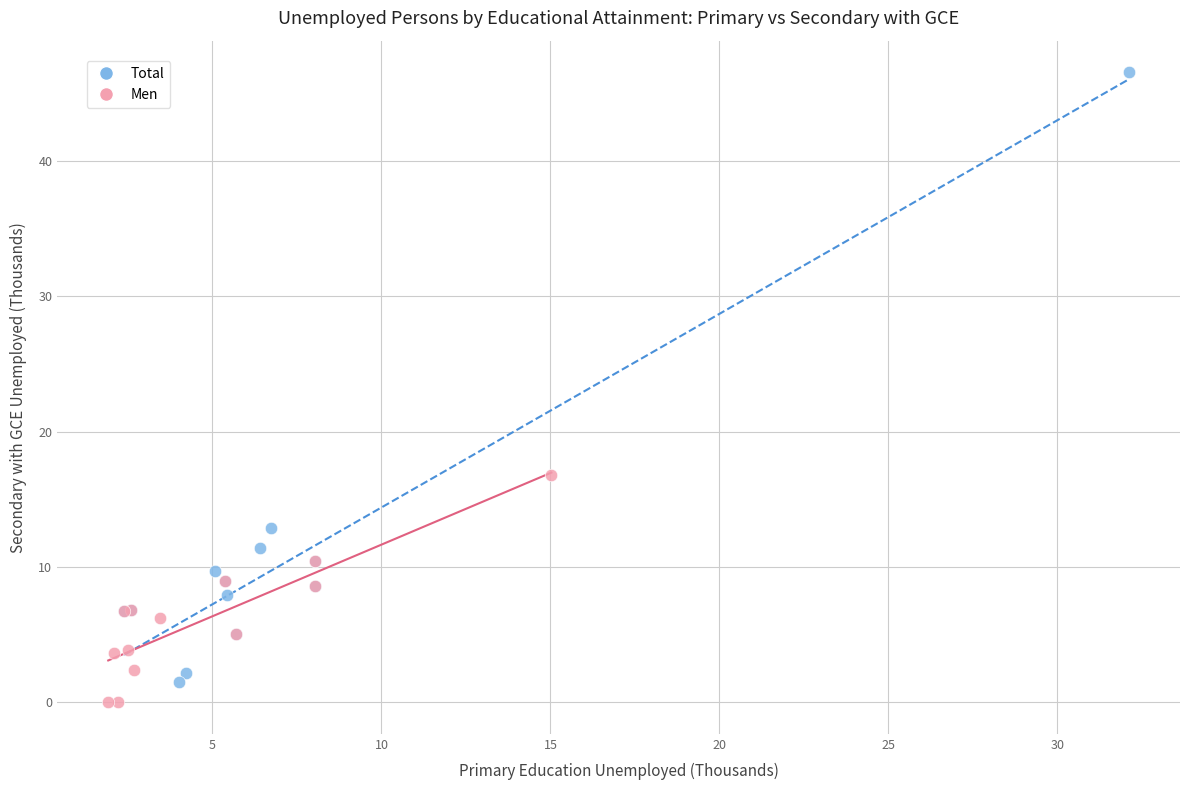

Which series has the widest spread of Y values?

Total